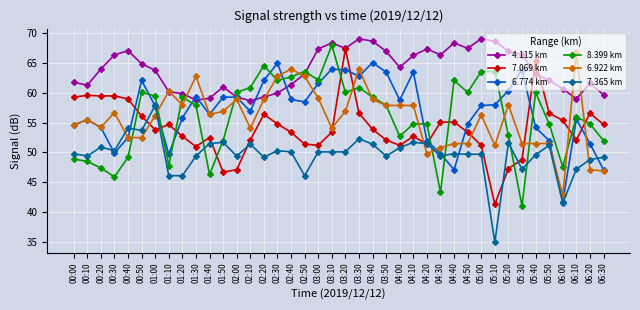

What is the difference between the maximum and minimum values in the 7.069 km series?

26.1